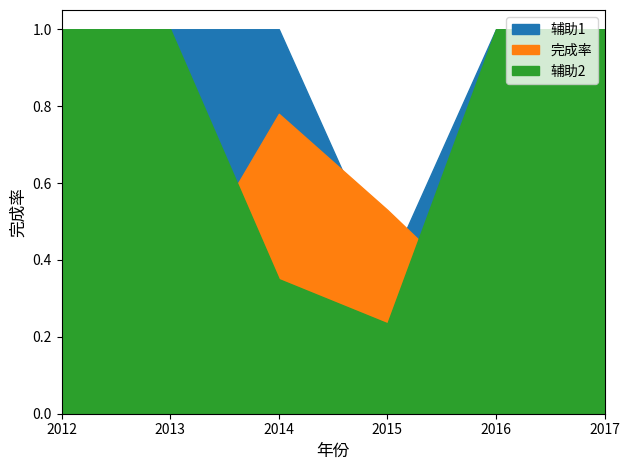

The 完成率 series shows 0.3 at 2017. True or false?

True